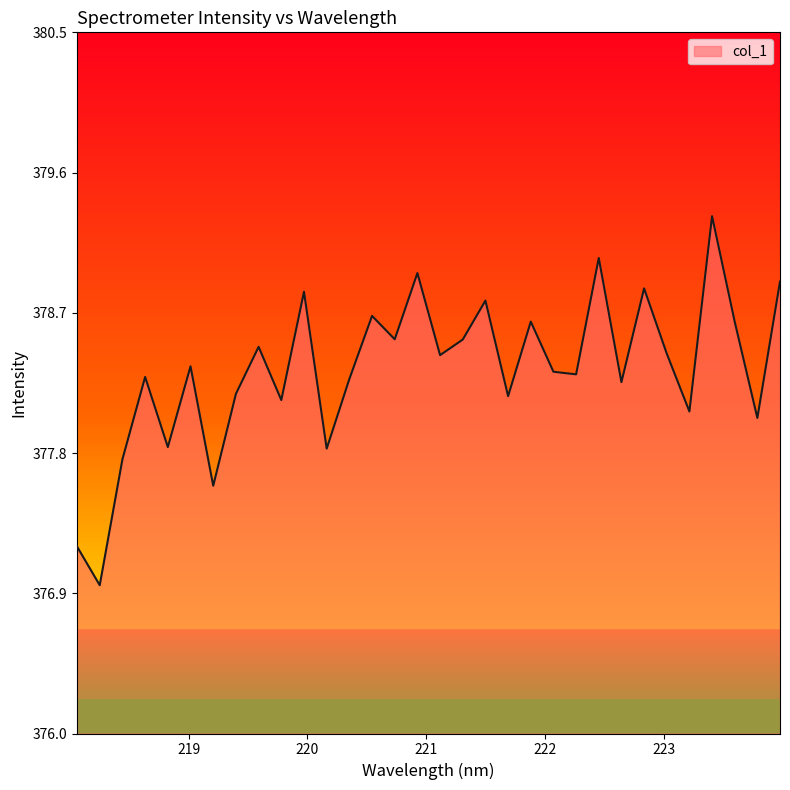

What is the greatest value displayed?

379.3